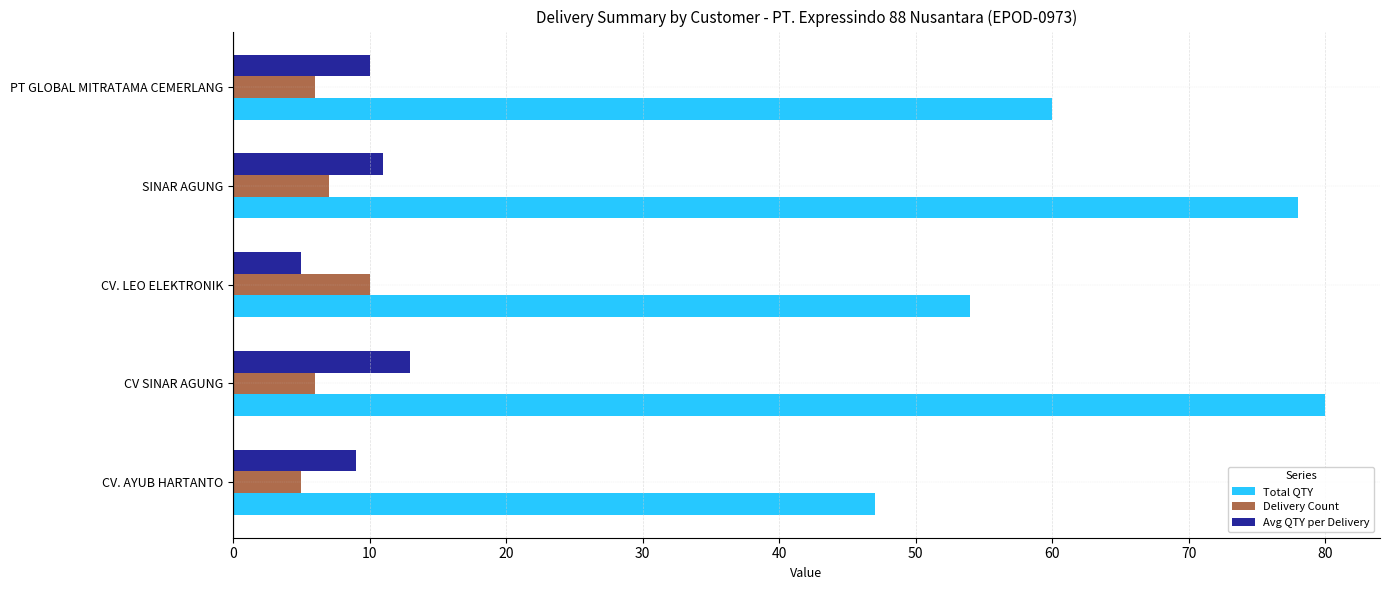

Which series has the largest total across all categories?

Total QTY